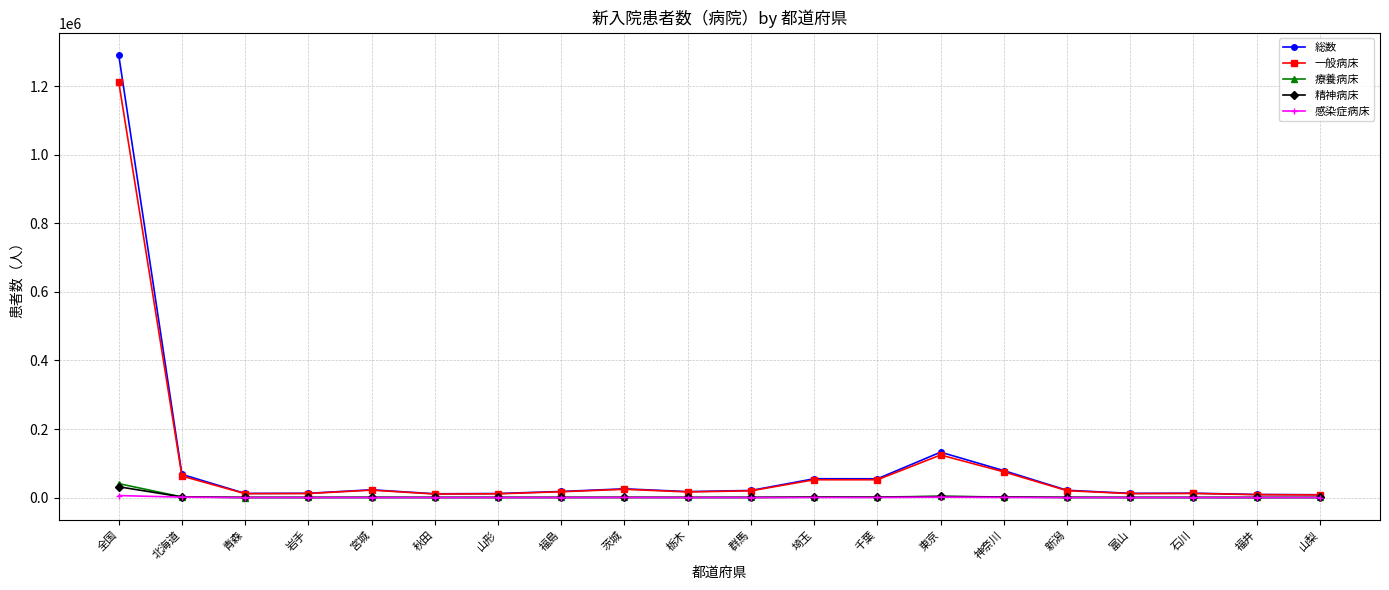

What is the label of the 8th point from the left?

福島